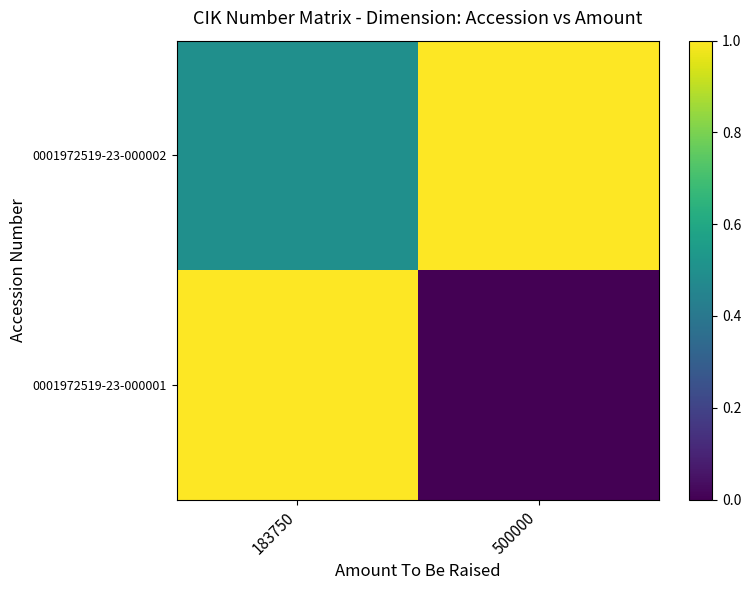

Rank the series by their maximum value, from highest to lowest.

0001972519-23-000002, 0001972519-23-000001